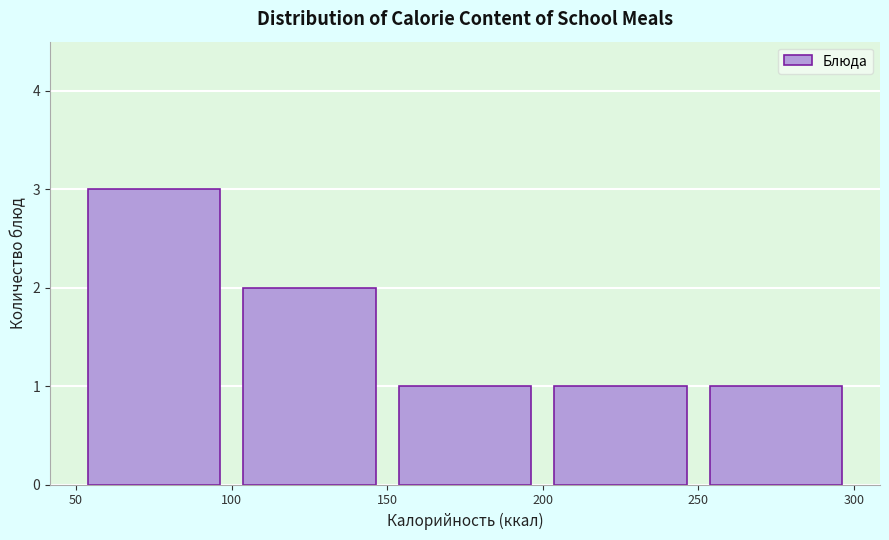

Reading left to right, transcribe this chart: for each bar, give the range it covers on the x-axis and its height. The values are not printed on the chart, so give them approximately, as read against the axis.

50 to 100: 3
100 to 150: 2
150 to 200: 1
200 to 250: 1
250 to 300: 1